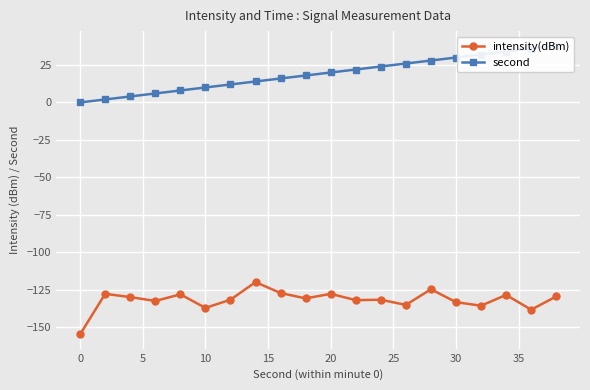

What is the minimum value for intensity(dBm)?

-154.8